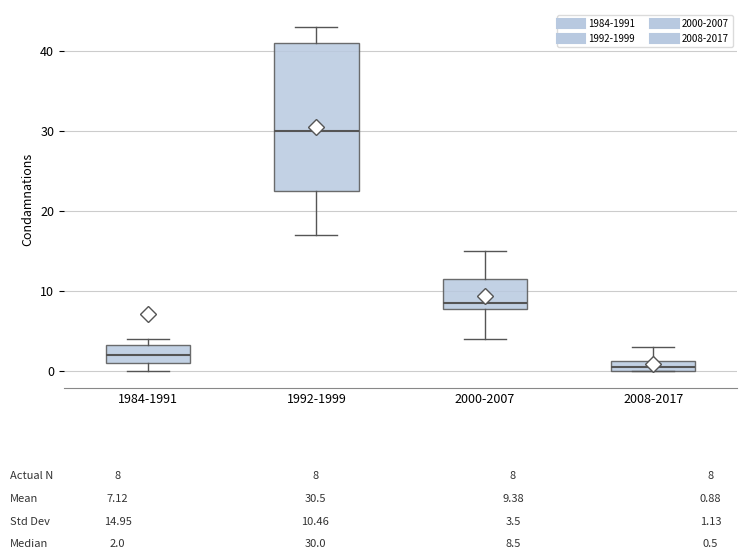

Comparing the boxes themselves (not the whiskers), which one is the tallest?

1992-1999